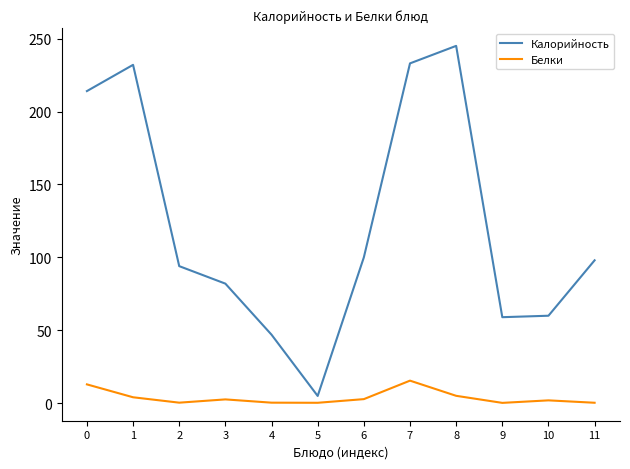

What is the approximate value of Белки at 8?

5.1